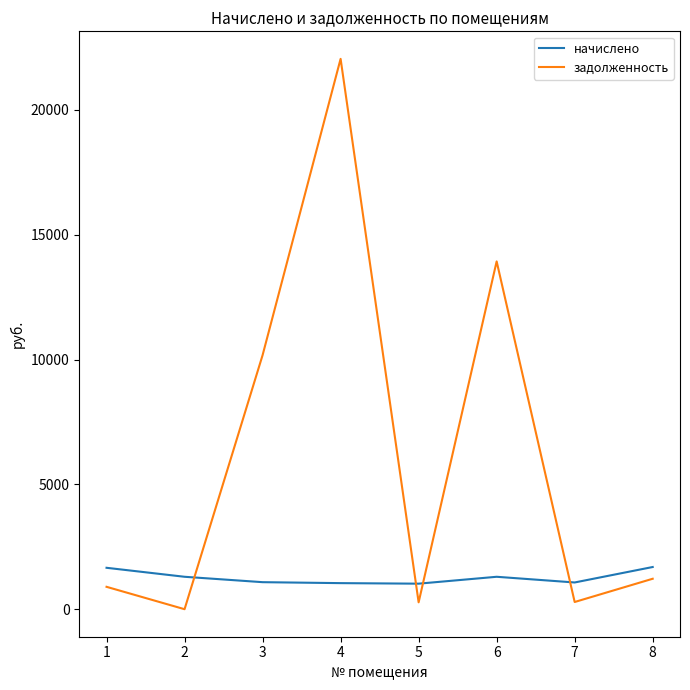

True or false: задолженность and начислено intersect in this chart.

True